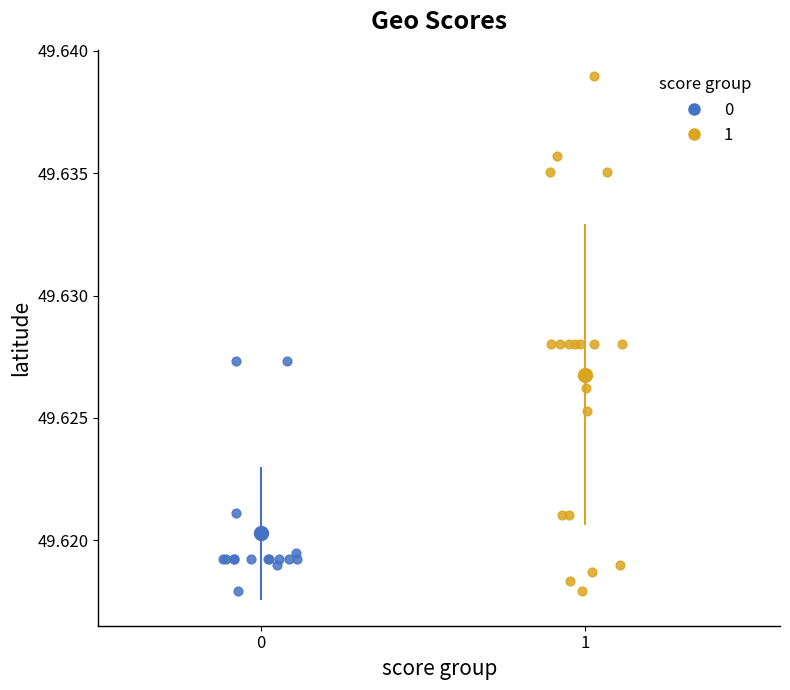

Which series has the widest spread of Y values?

1